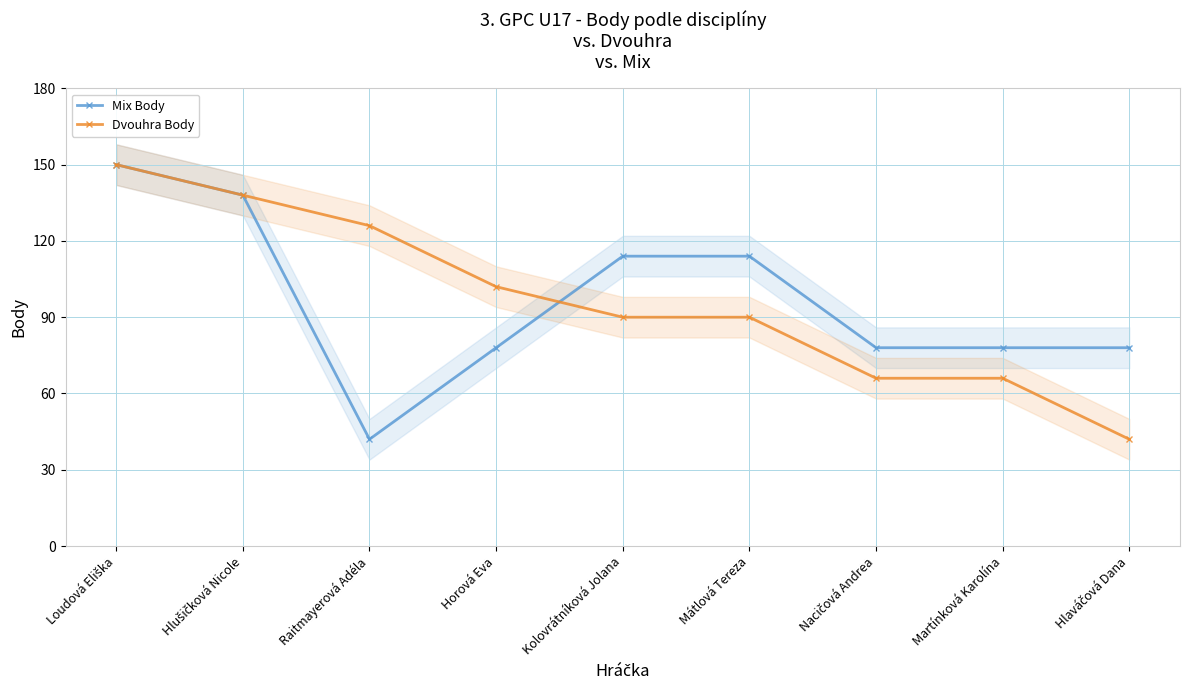

What are all the series names shown in the legend?

Mix Body, Dvouhra Body